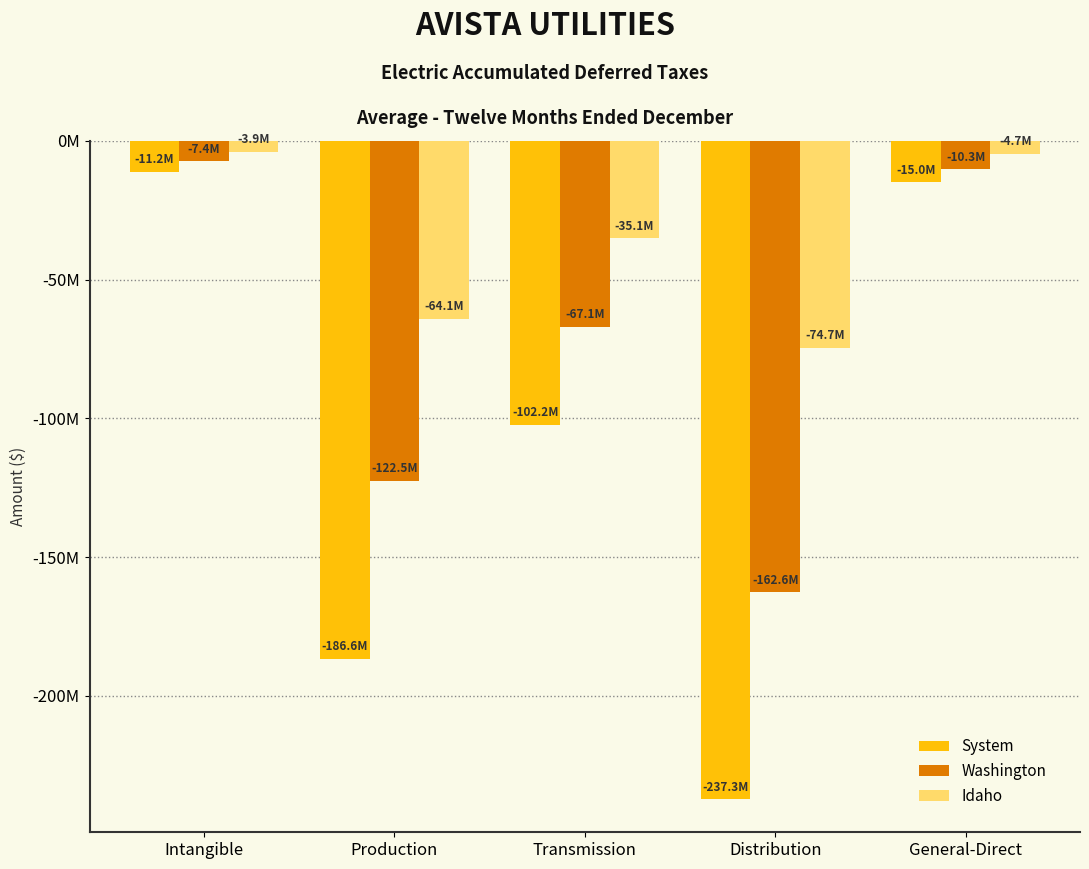

List the series in order of their peak value, highest first.

Idaho, Washington, System